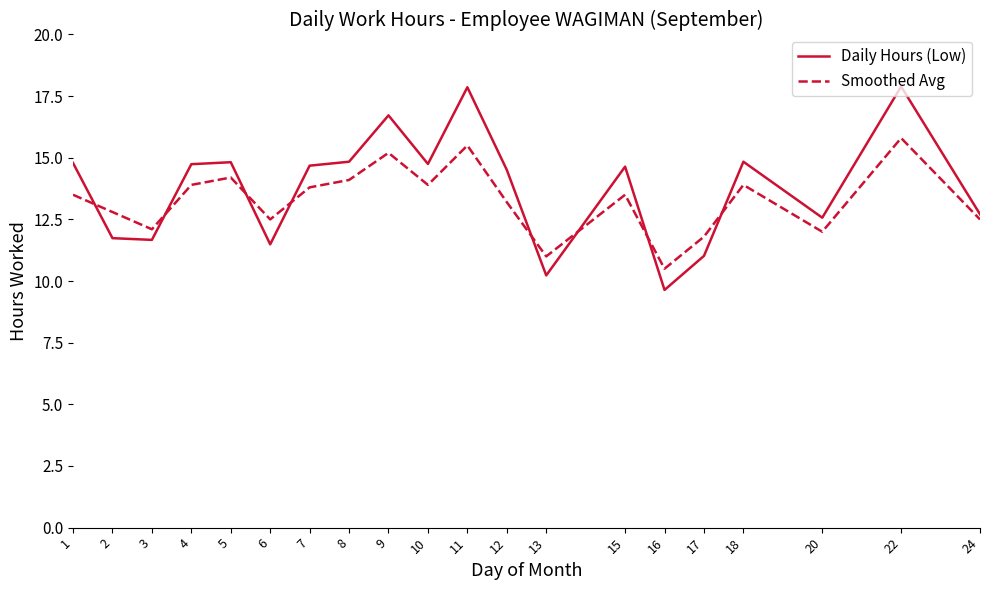

How many series are shown in this chart?

2